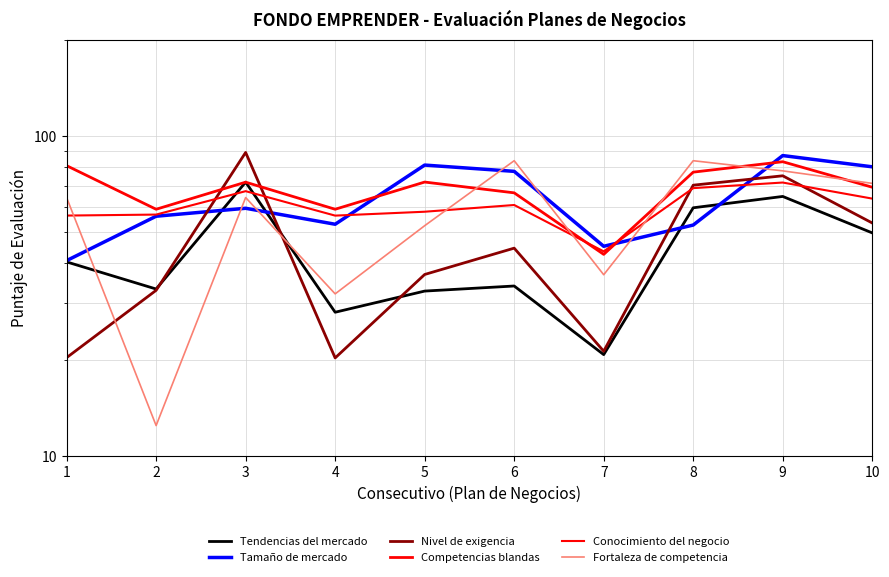

What is the difference between the highest and lowest values at 2?

46.6